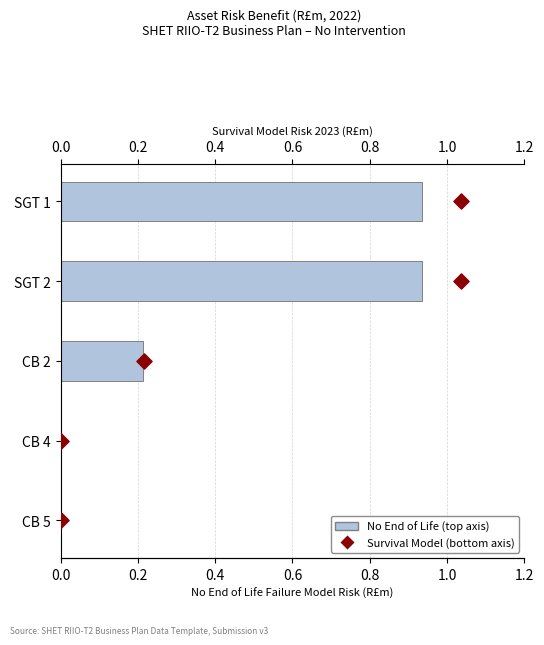

Which series reaches the maximum Y coordinate?

Survival Model (bottom axis)